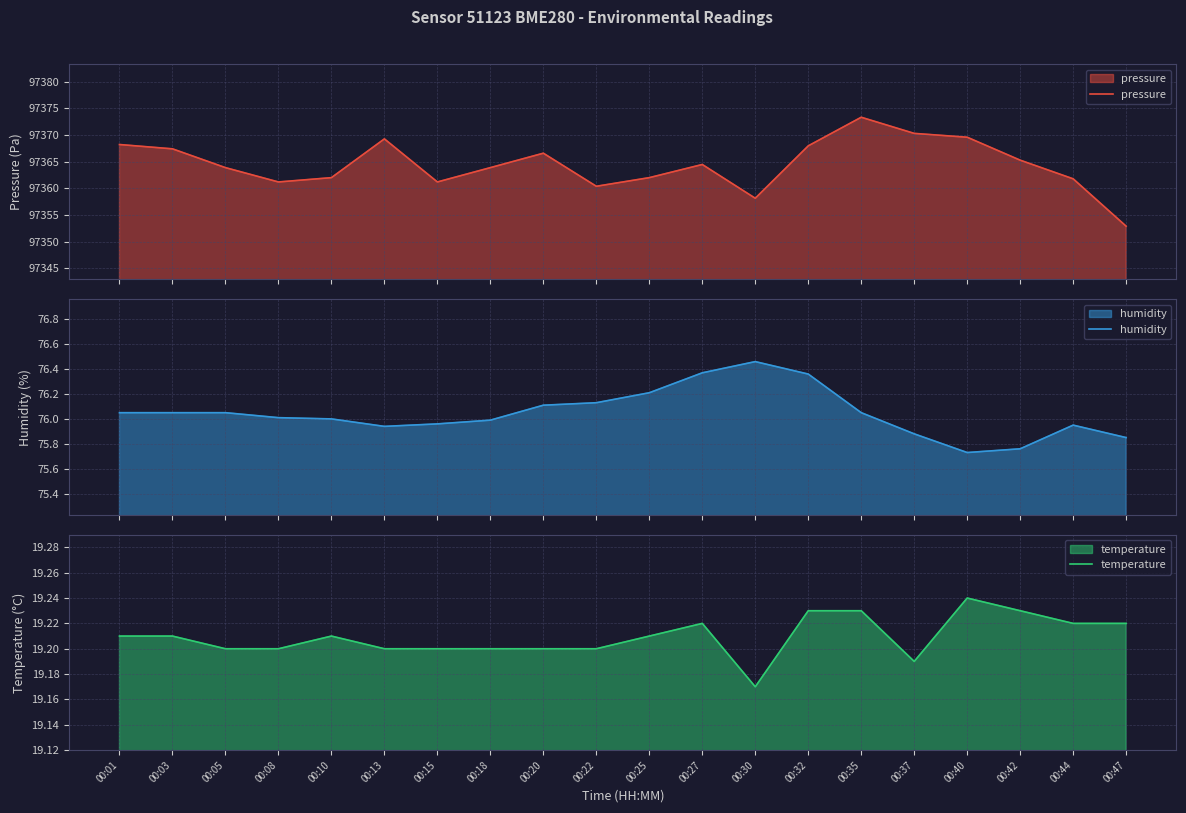

What is the value of the humidity point at the 2nd from the left?

76.0